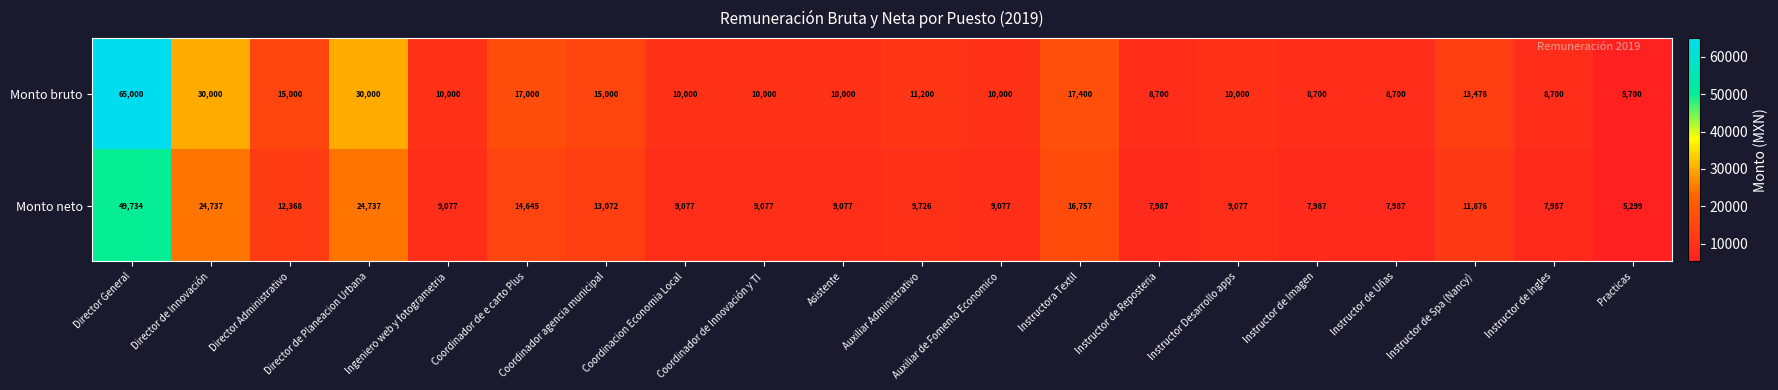

Which series has the largest range (max minus min)?

Monto bruto